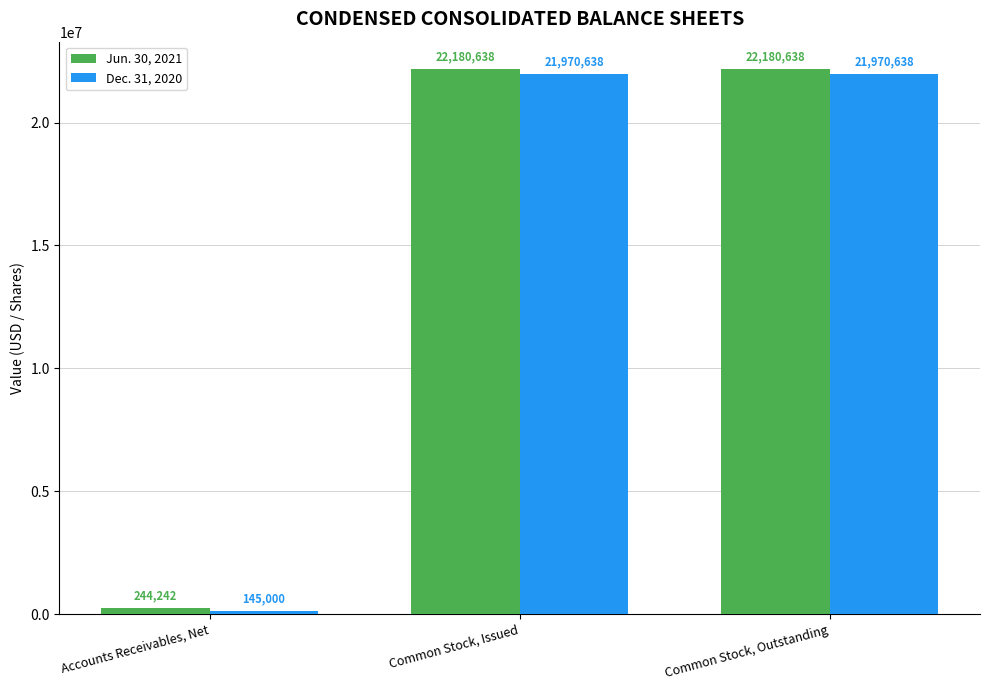

Count the Dec. 31, 2020 values in the range 145000 to 21970638.

3